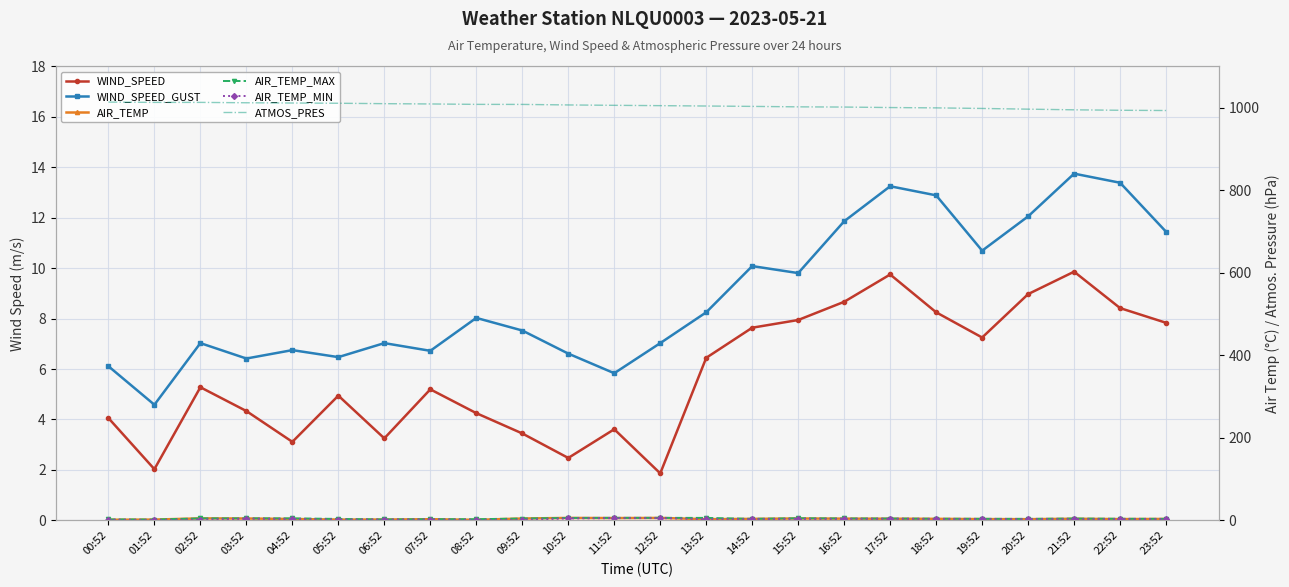

At which category is the sum across all series the highest?

02:52